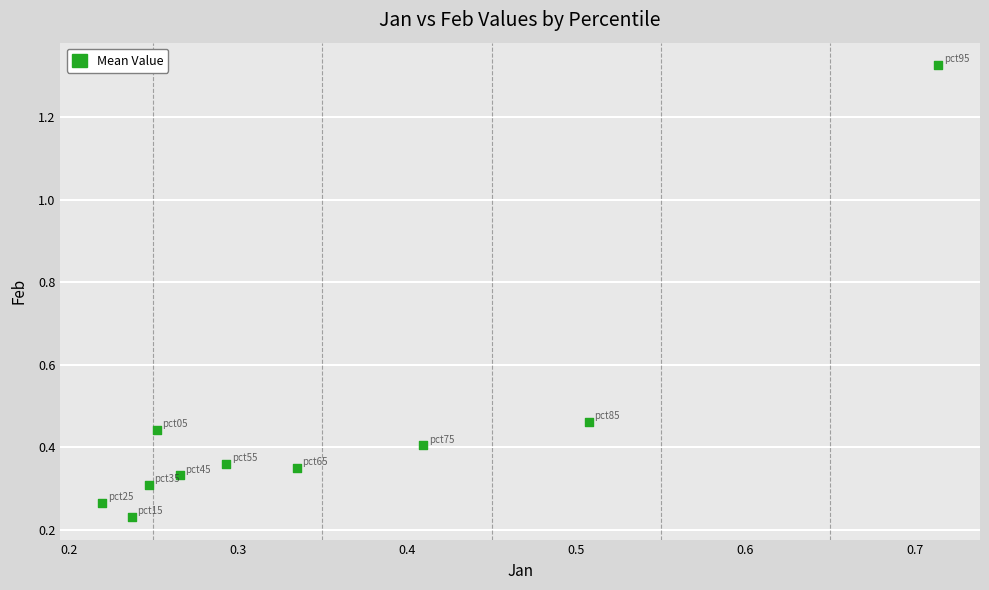

What is the range of Y values (max minus min)?

1.1